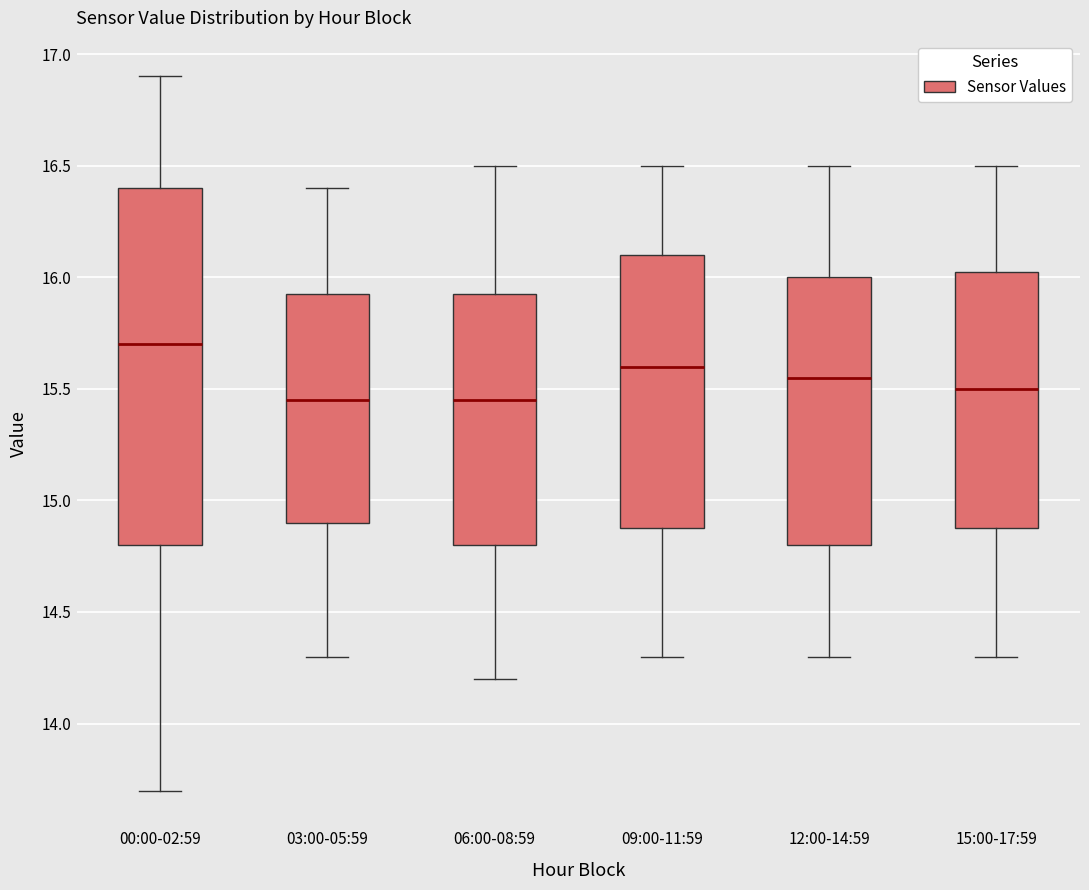

Comparing the boxes themselves (not the whiskers), which one is the tallest?

00:00-02:59